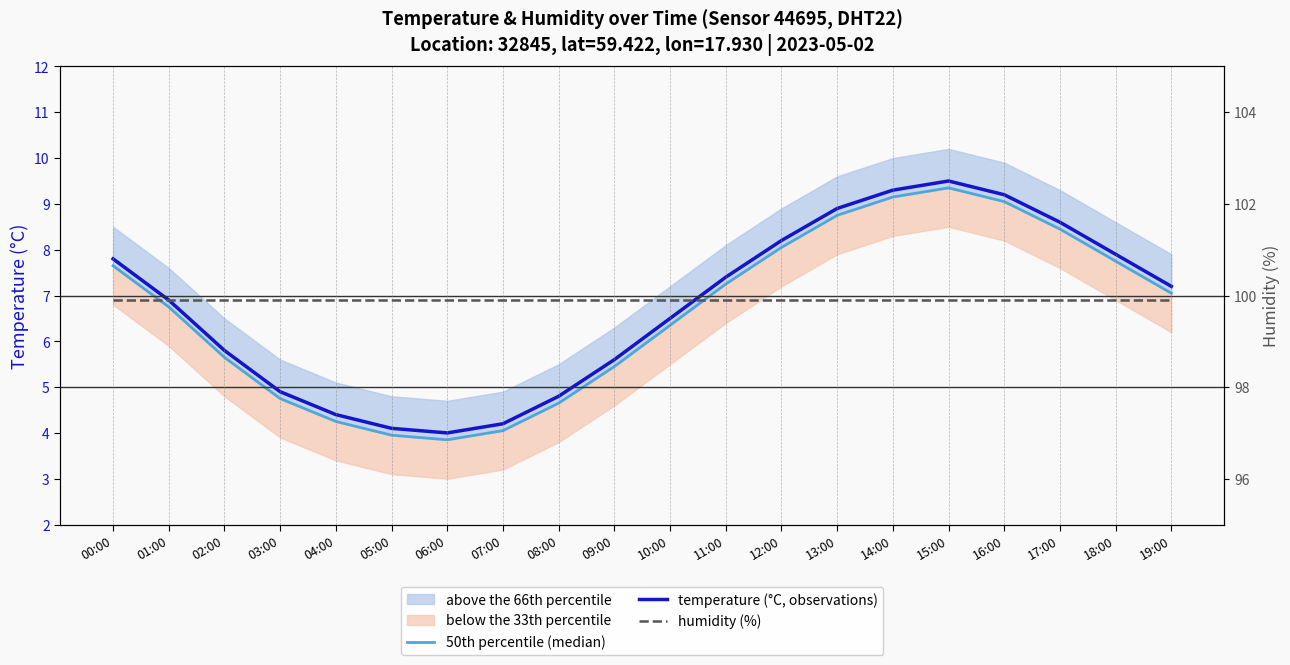

Reading left to right, transcribe all the data shown in this chart.

50th percentile (median): 7.7	6.8	5.7	4.8	4.2	4.0	3.9	4.0	4.7	5.5	6.3	7.2	8.1	8.8	9.2	9.3	9.1	8.4	7.8	7.0
temperature (°C, observations): 7.8	6.9	5.8	4.9	4.4	4.1	4.0	4.2	4.8	5.6	6.5	7.4	8.2	8.9	9.3	9.5	9.2	8.6	7.9	7.2
humidity (%): 99.9	99.9	99.9	99.9	99.9	99.9	99.9	99.9	99.9	99.9	99.9	99.9	99.9	99.9	99.9	99.9	99.9	99.9	99.9	99.9